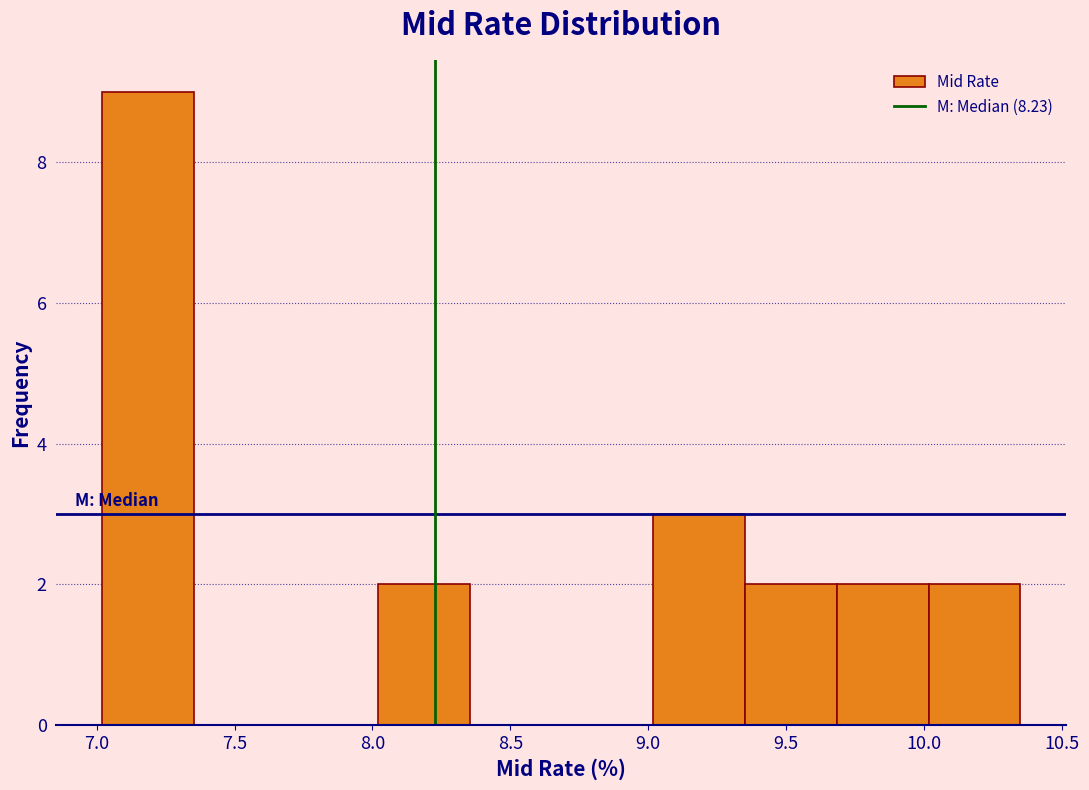

Reading left to right, list every bar in this chart as the range it spans on the x-axis followed by its height. Neither the bar edges nor the heights are printed on the chart, so give them approximately, as read against the axes.

7.00 to 7.35: 9
7.35 to 7.70: 0
7.70 to 8.00: 0
8.00 to 8.35: 2
8.35 to 8.70: 0
8.70 to 9.00: 0
9.00 to 9.35: 3
9.35 to 9.70: 2
9.70 to 10.00: 2
10.00 to 10.35: 2